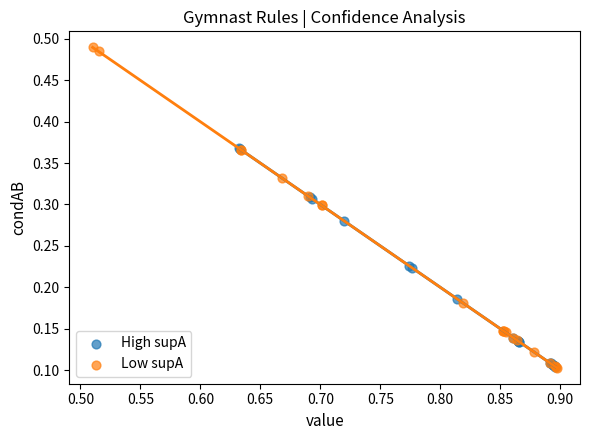

Which series contains the highest Y value?

Low supA